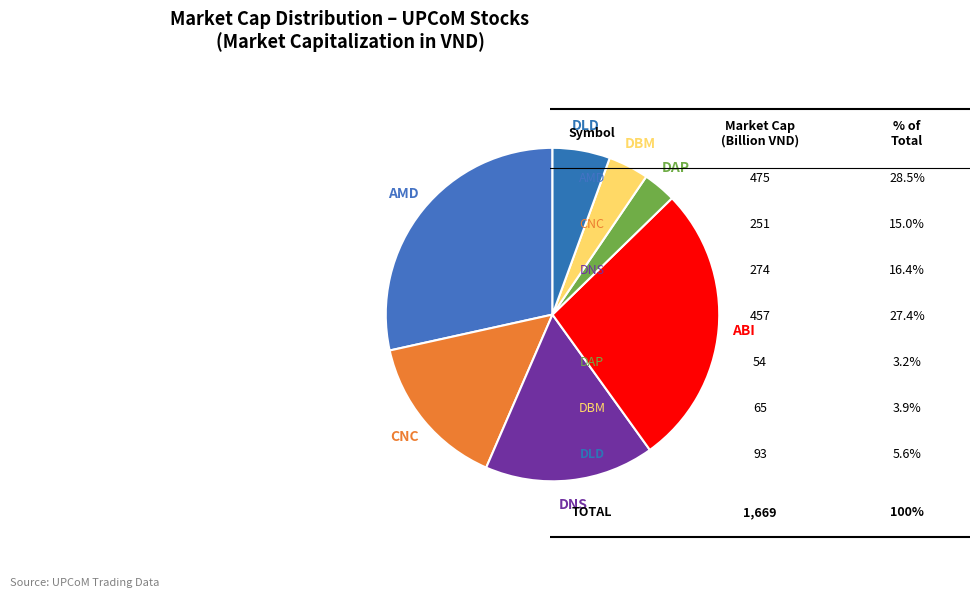

Count the number of slices in the pie.

7